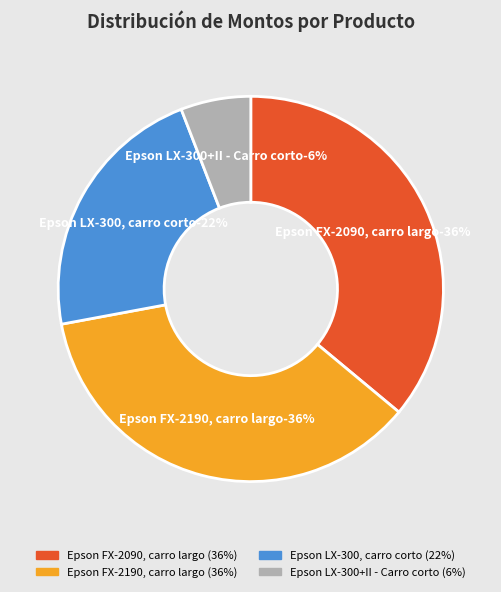

Is it true that Epson FX-2090, carro largo is 28% of the pie?

False